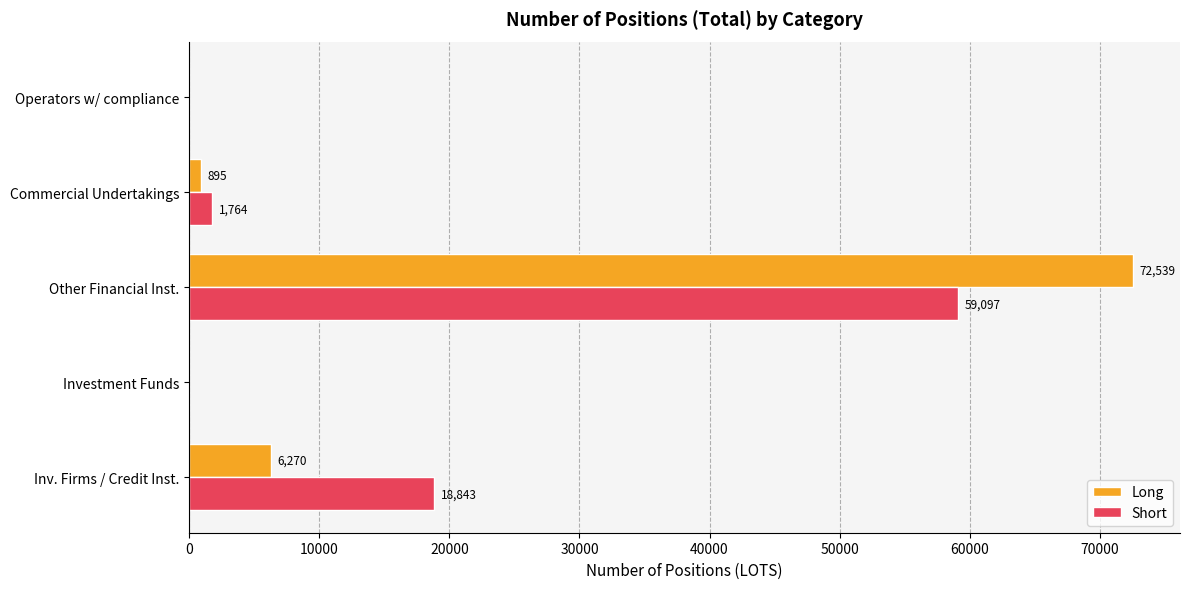

Where is Long nearest to the value 36269?

Inv. Firms / Credit Inst.